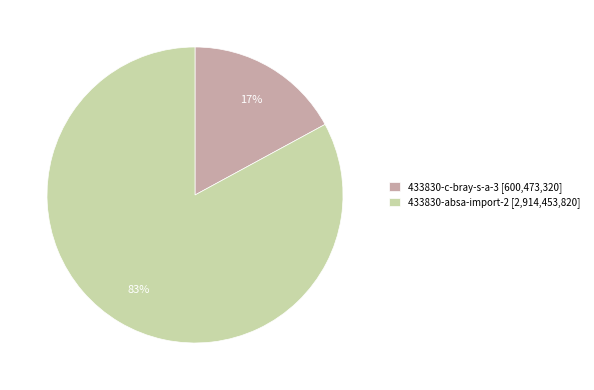

Approximately how many times larger is the value at 433830-c-bray-s-a-3 compared to 433830-absa-import-2?

0.2